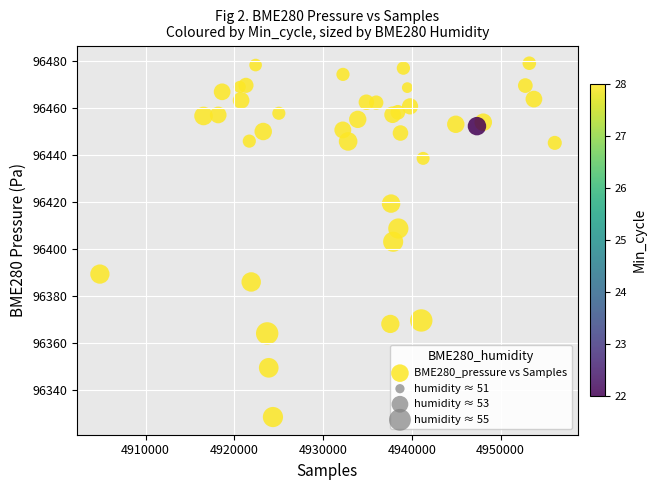

What is the range of Y values (max minus min)?

150.4